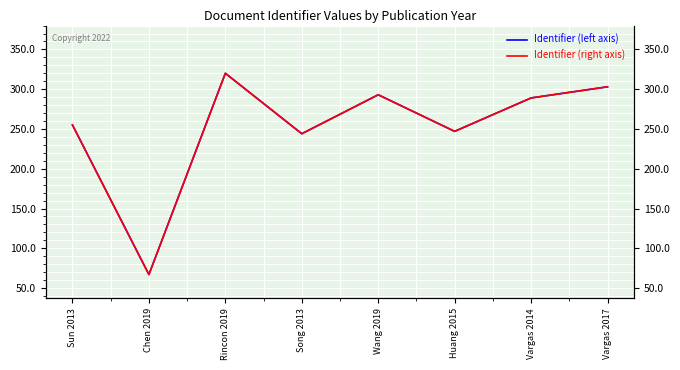

The value of Identifier (right) at Sun 2013 is 335. True or false?

False